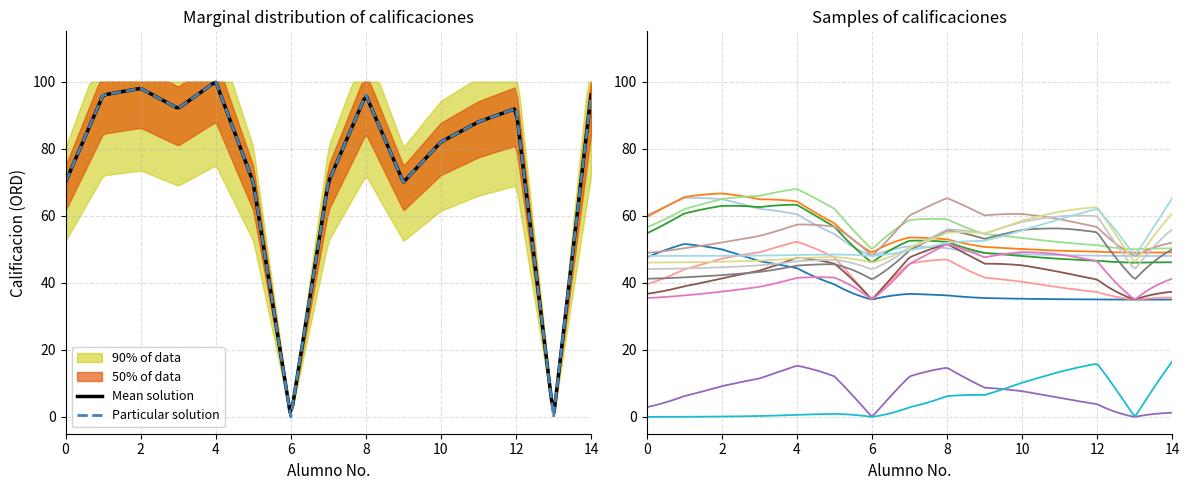

Is it true that the value at MIL XOLO HEYDI is 48?

False